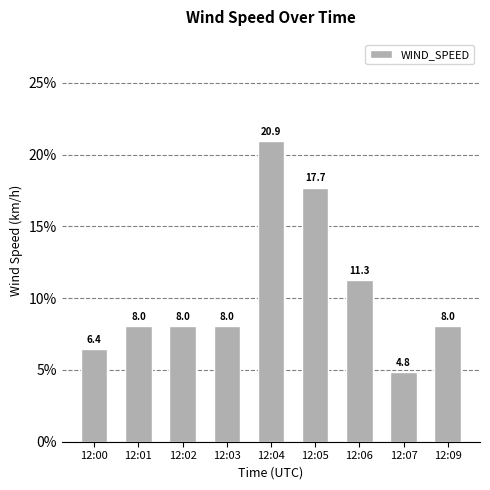

What is the ratio of the value at 12:01 to the value at 12:04?

0.4